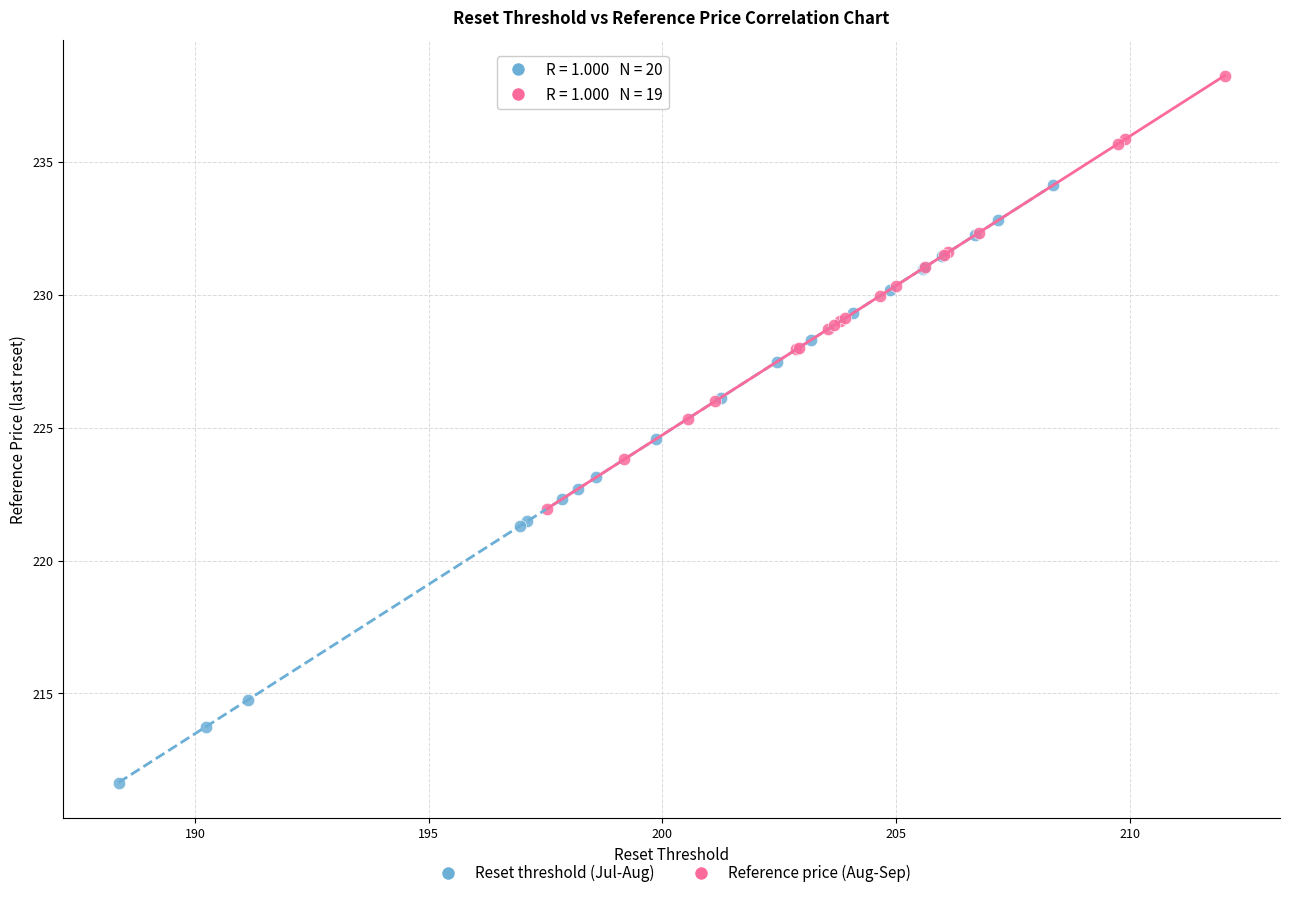

Which series reaches the maximum Y coordinate?

Reference price (Aug-Sep)